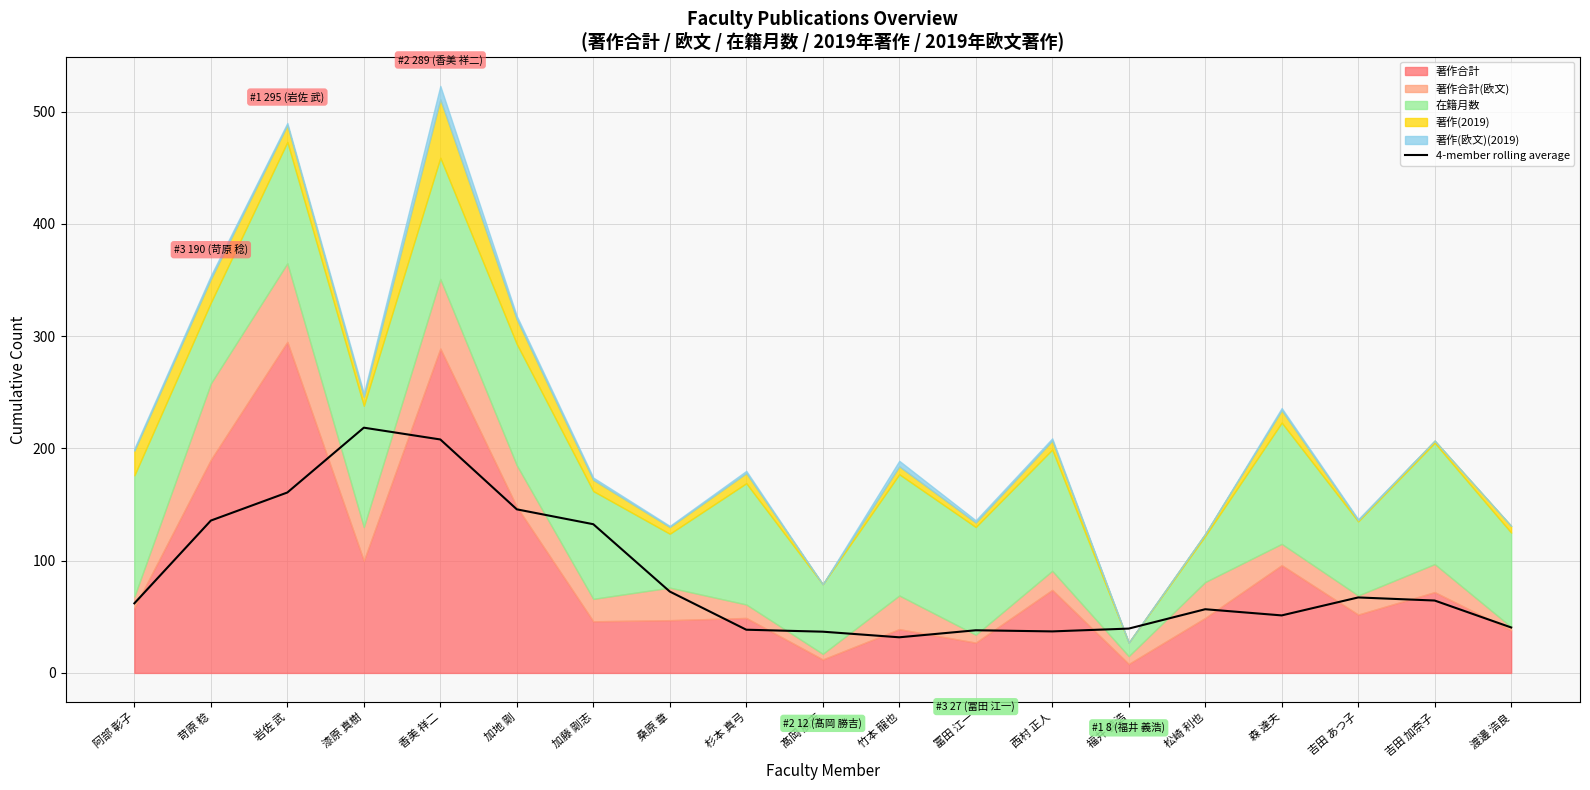

Is it true that the value at 苛原 稔 is 33.3?

False